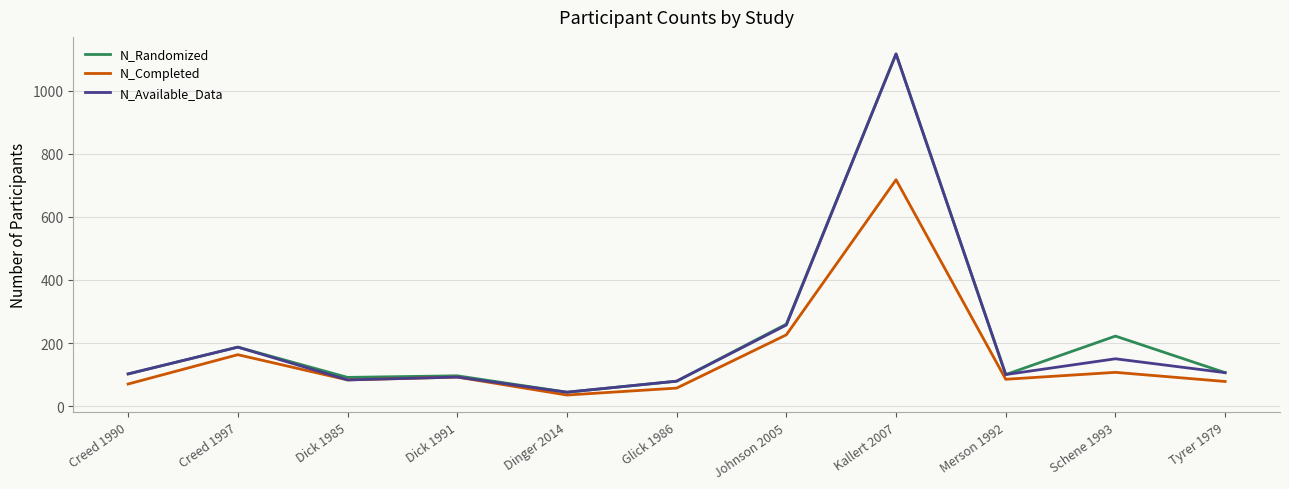

At which category does the chart reach its peak across all series?

Kallert 2007